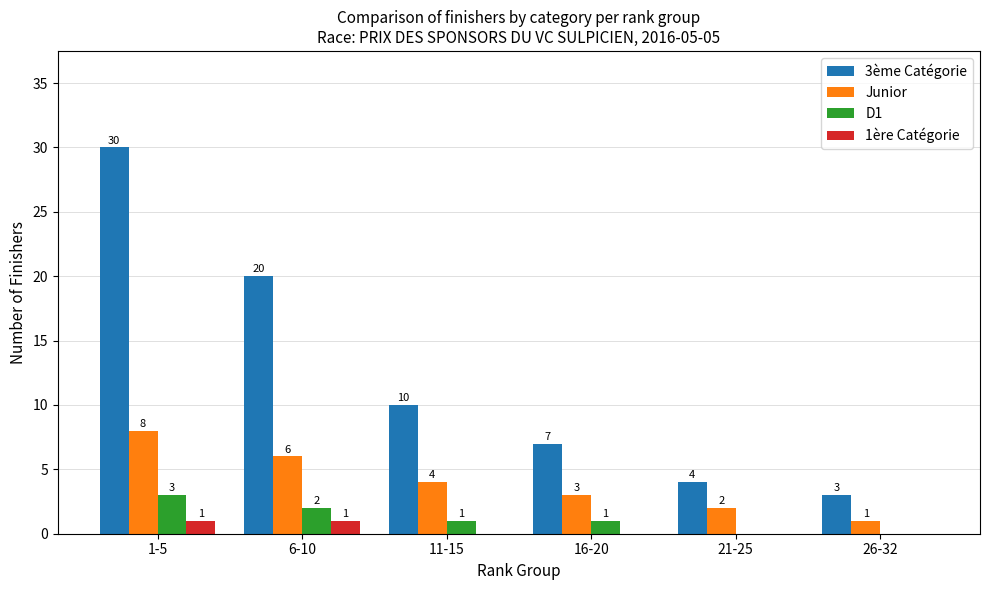

What is the total value across all series at 26-32?

4